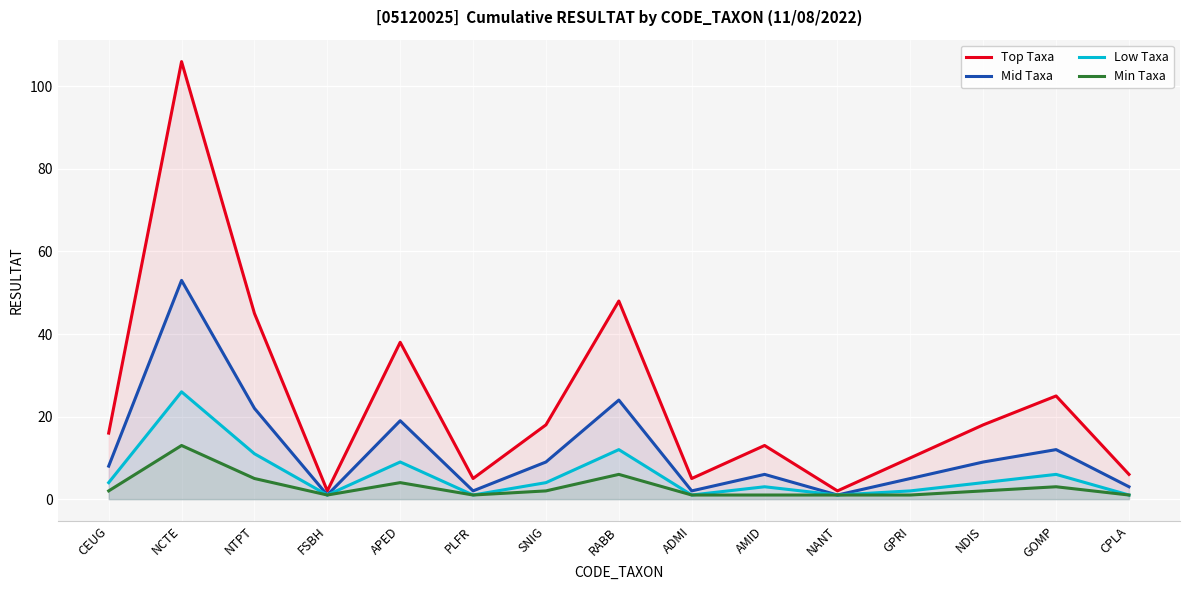

In Top Taxa, how many points are lower than both neighbors (excluding endpoints)?

4